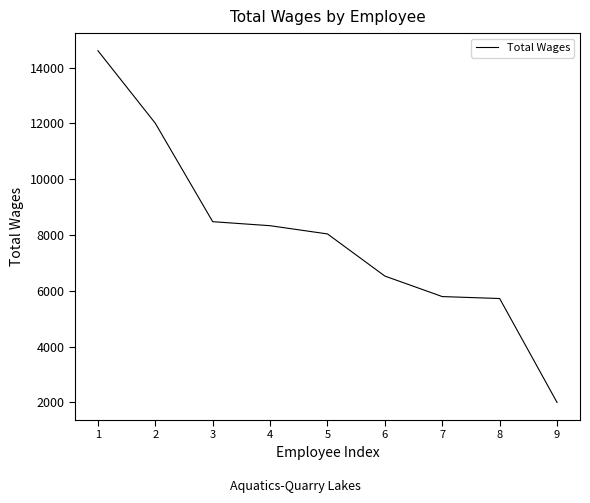

What is the sum of the values at 6 and 4?

14860